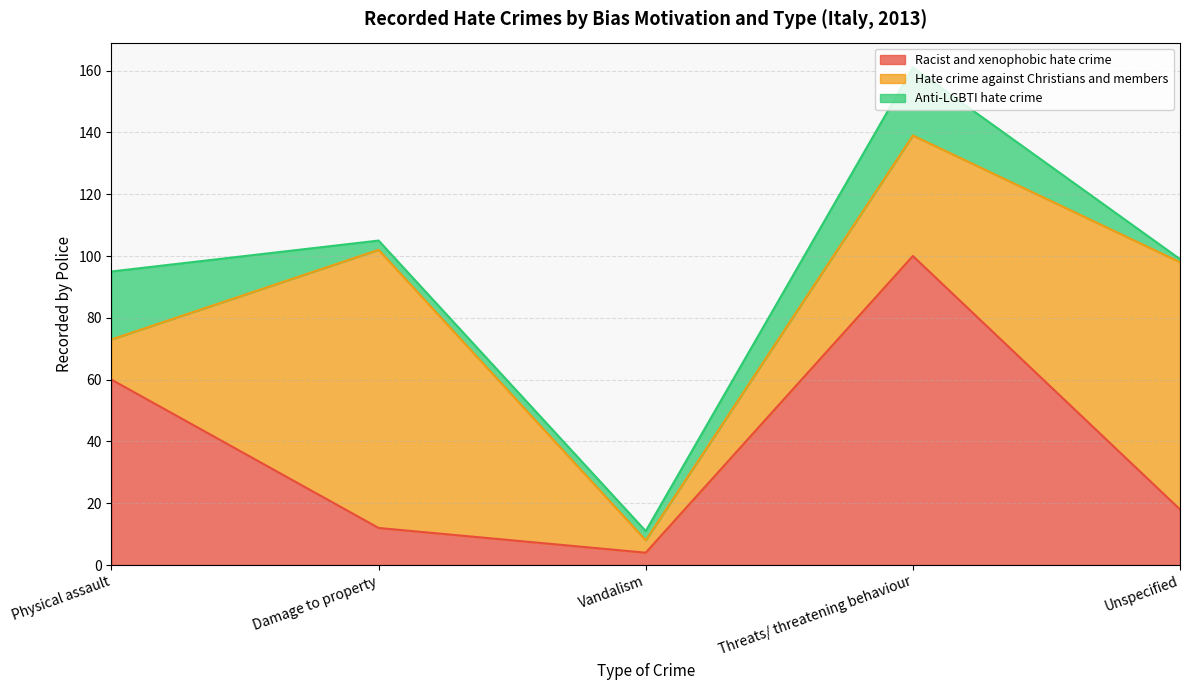

Read the Hate crime against Christians and members value at Threats/ threatening behaviour.

39